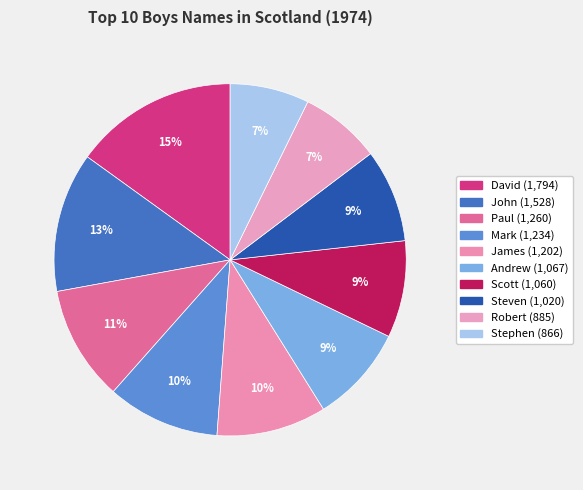

Does any single category account for the majority?

No